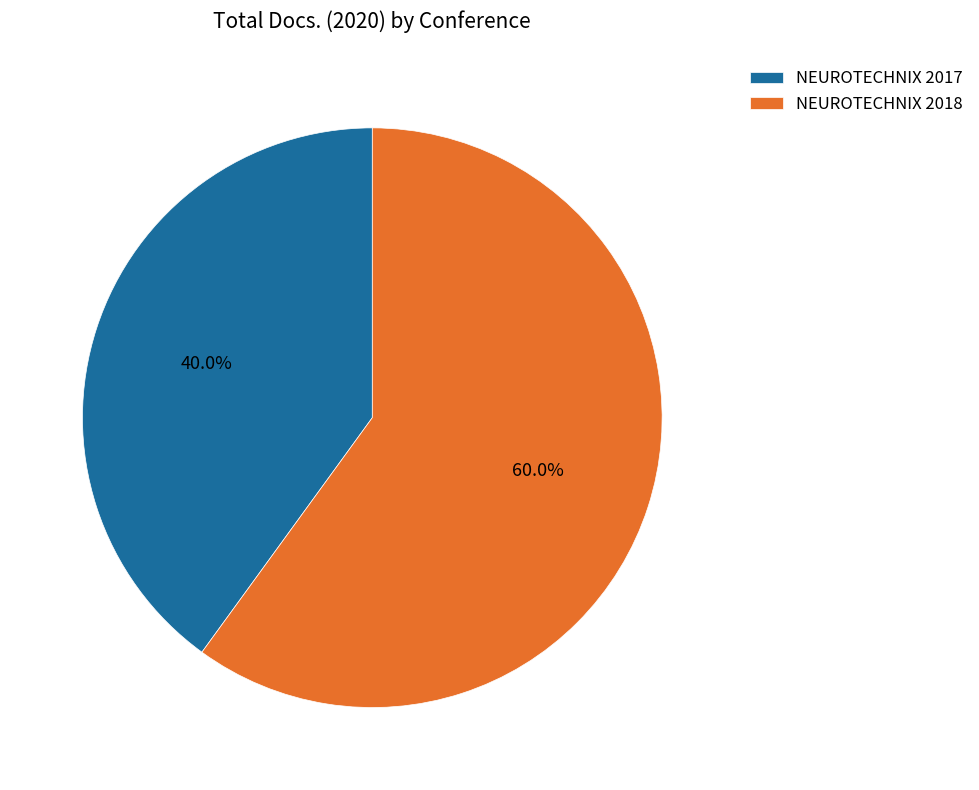

Approximately how many times larger is the value at NEUROTECHNIX 2017 compared to NEUROTECHNIX 2018?

0.7